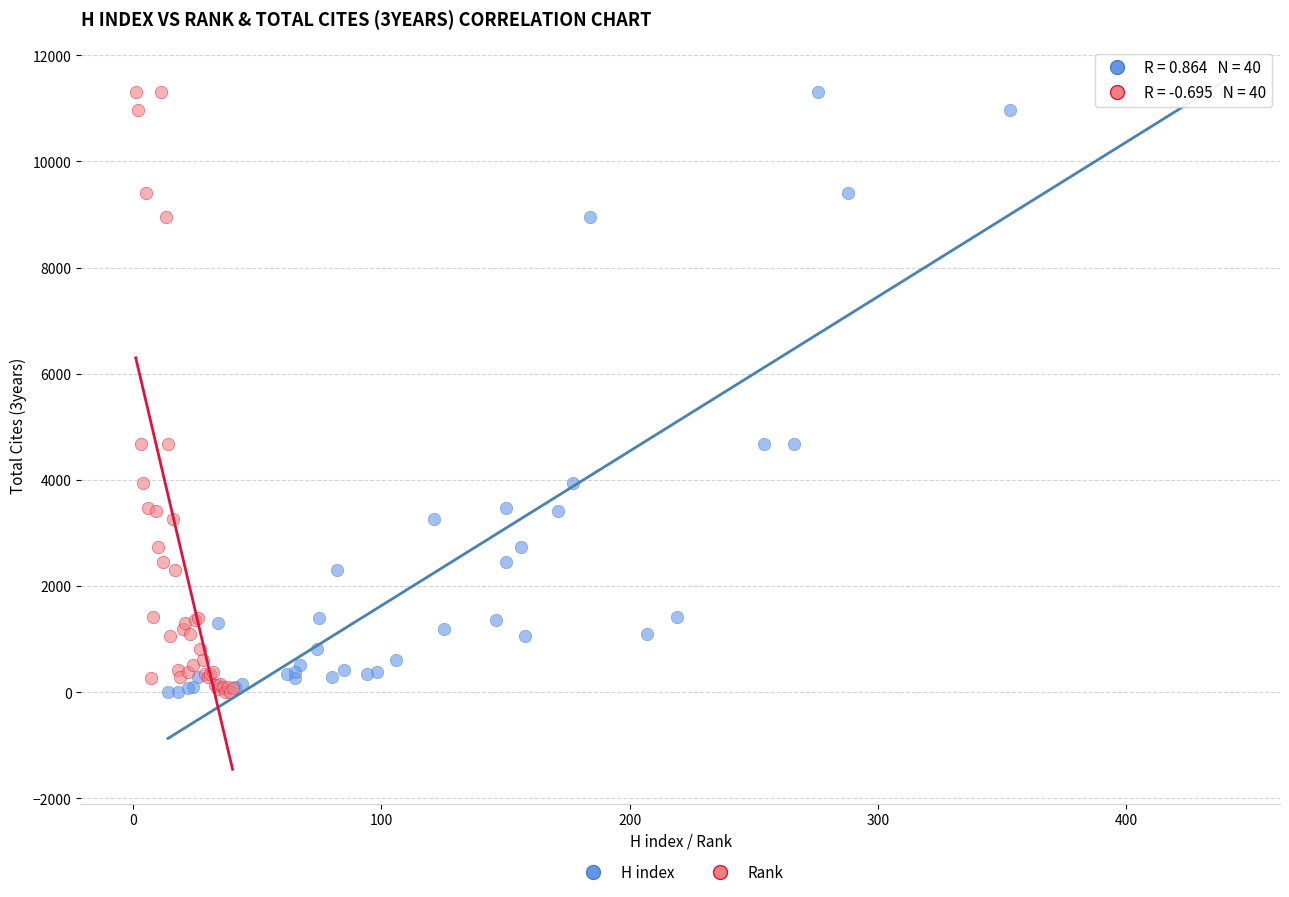

What are all the series names shown in the legend?

H index, Rank